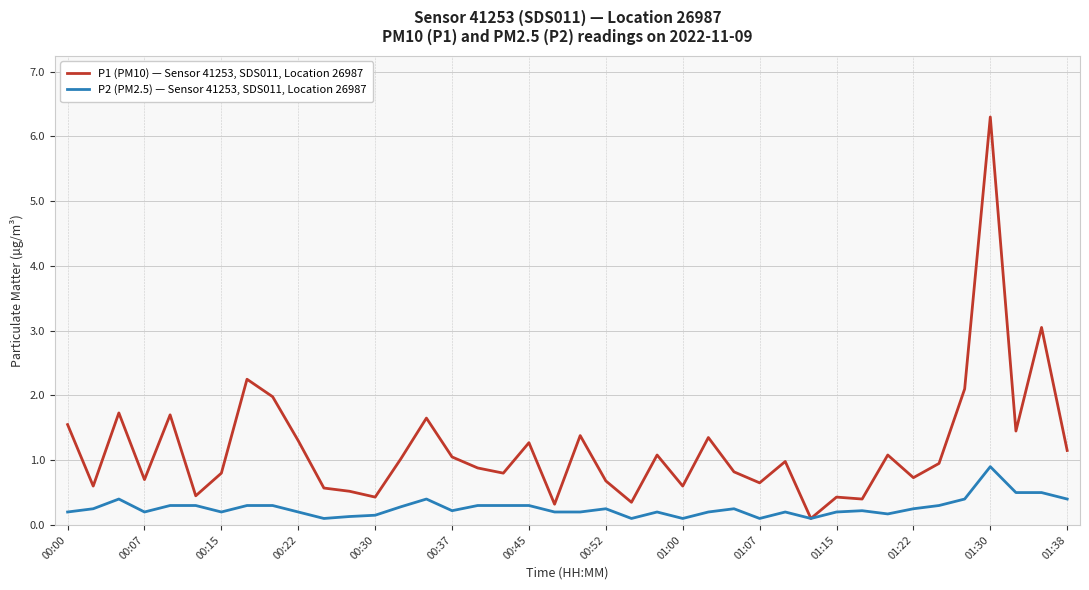

Rank the series by their maximum value, from highest to lowest.

P1 (PM10) — Sensor 41253, SDS011, Location 26987, P2 (PM2.5) — Sensor 41253, SDS011, Location 26987